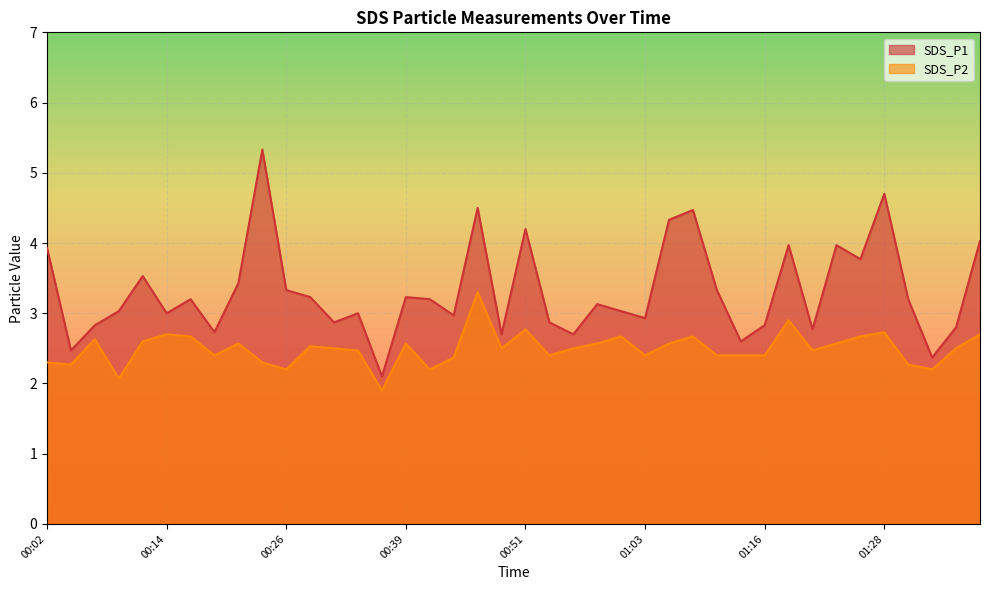

The SDS_P1 series shows 2.7 at 00:56. True or false?

True